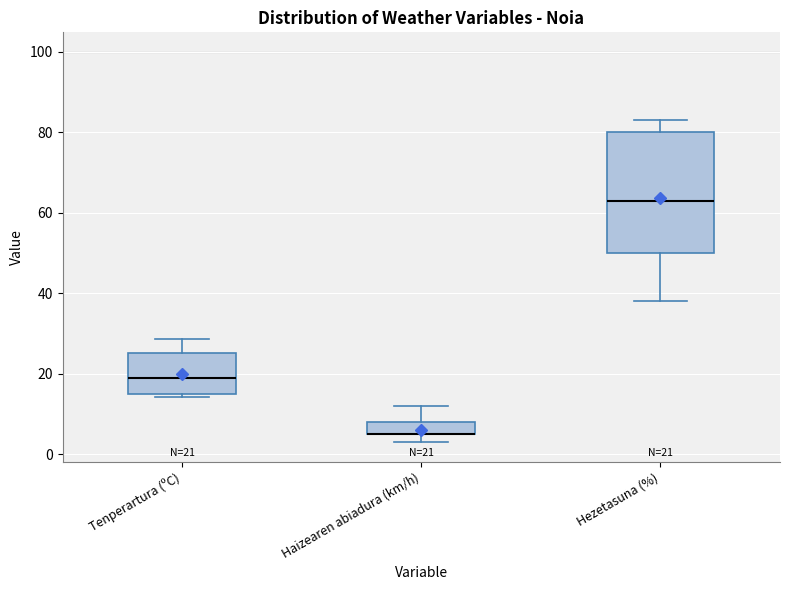

Which box is the tallest, from its lower edge to its upper edge?

Hezetasuna (%)